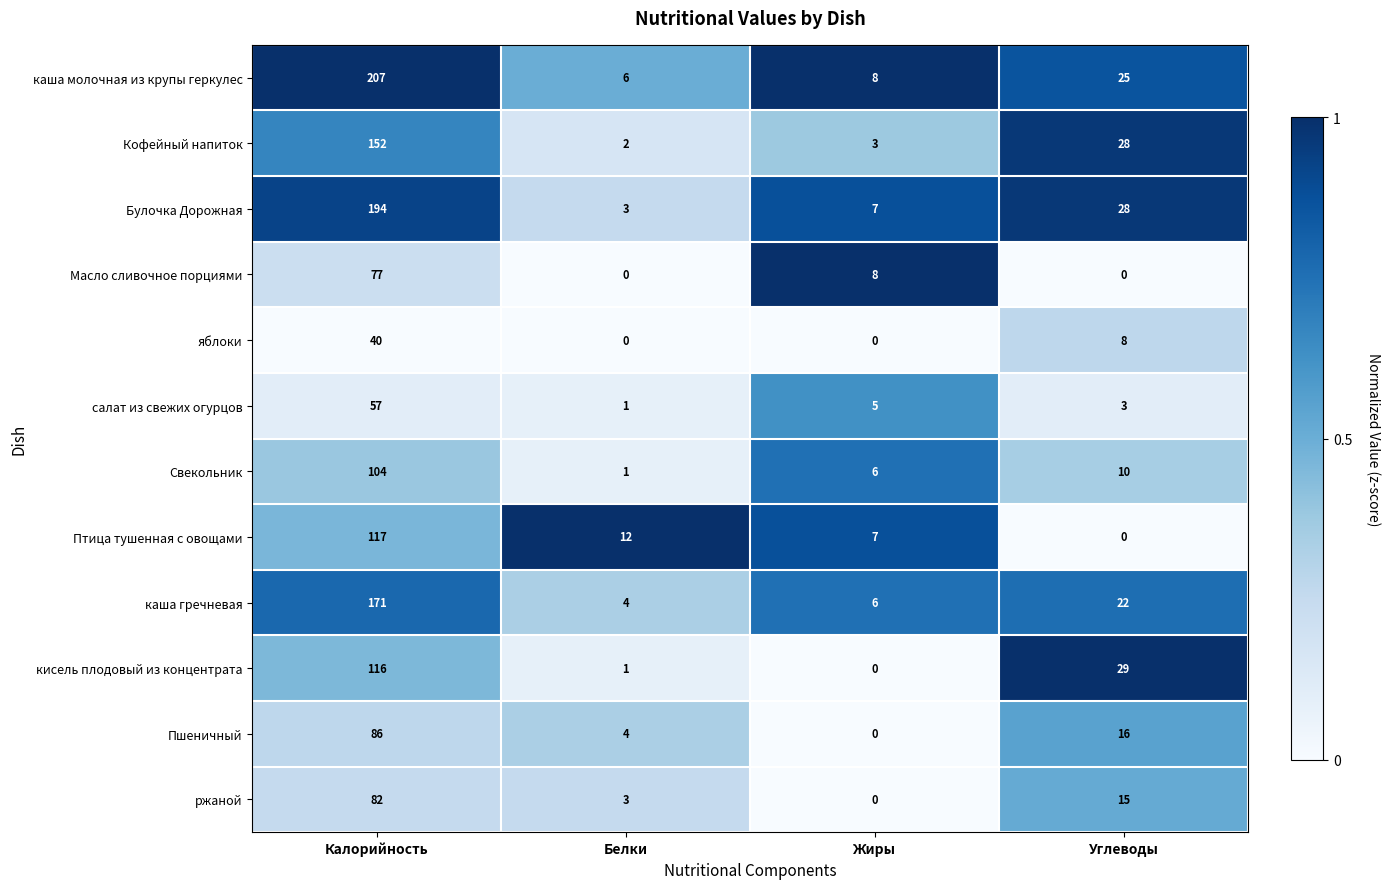

Which series changed the most between Калорийность and Жиры?

каша молочная из крупы геркулес